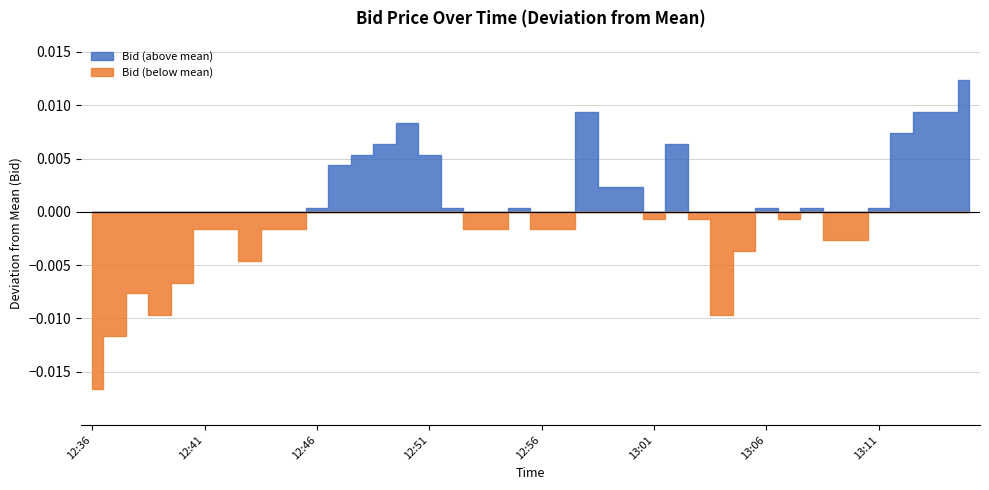

The value at 12:54 is 2.5. True or false?

False